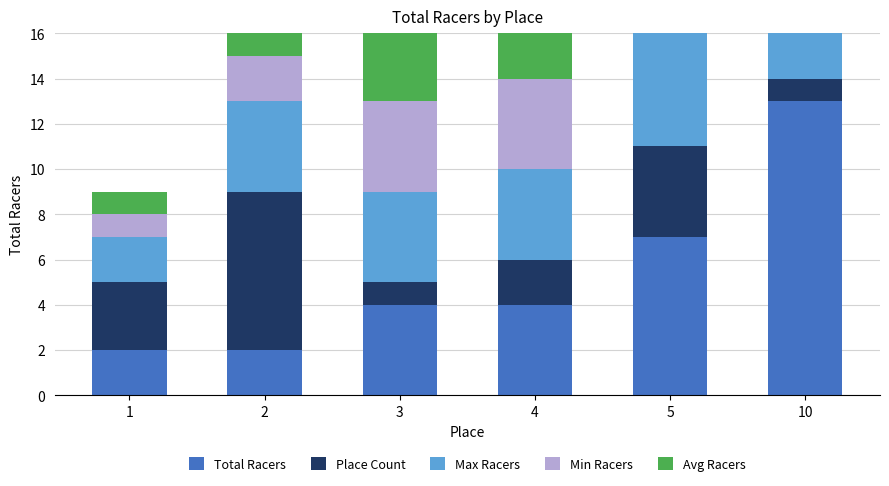

The Place Count series shows 3 at 2. True or false?

False